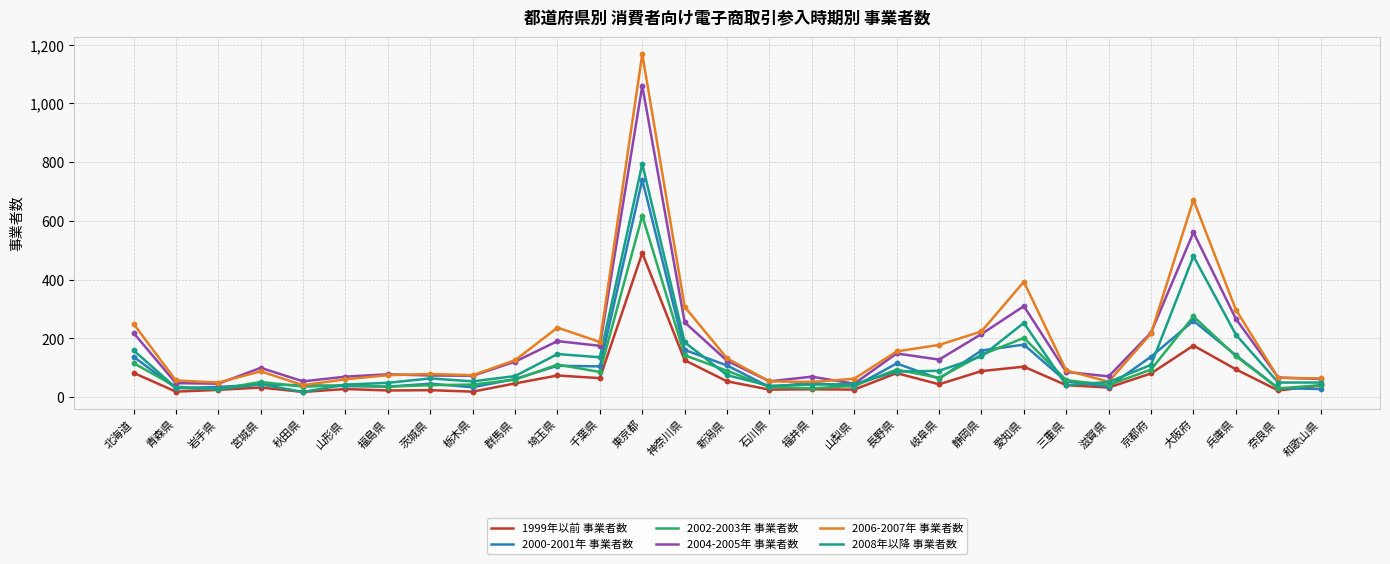

Which series has the largest total across all categories?

2006-2007年 事業者数